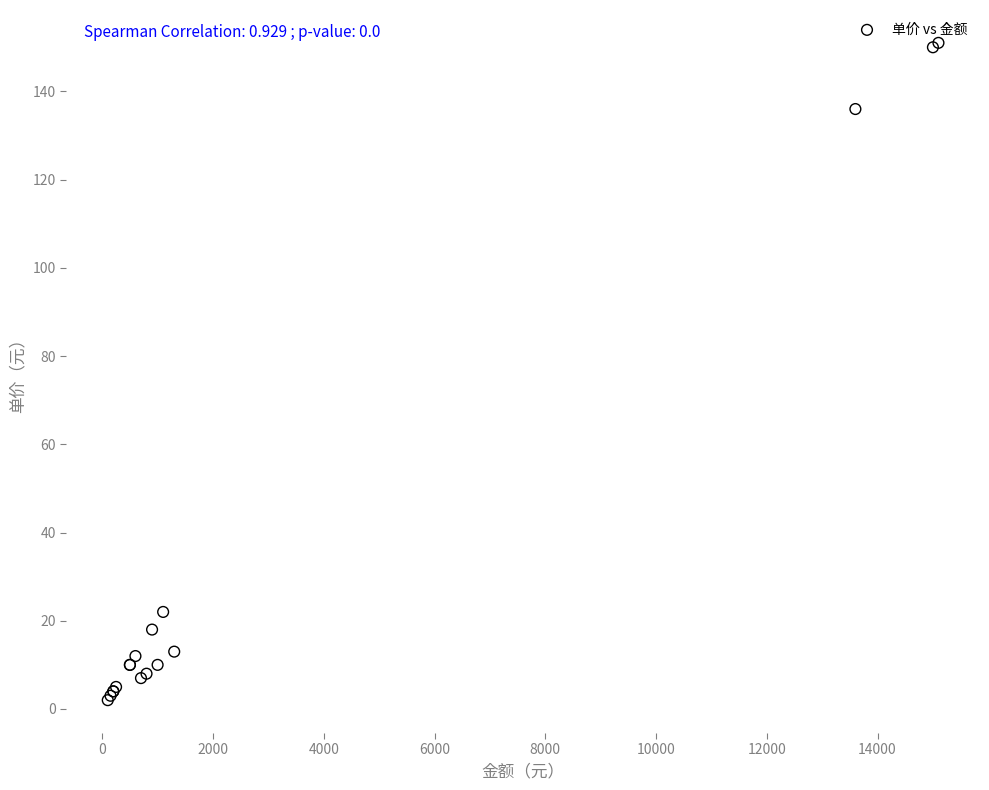

What Y value in the scatter plot is closest to 76?

22